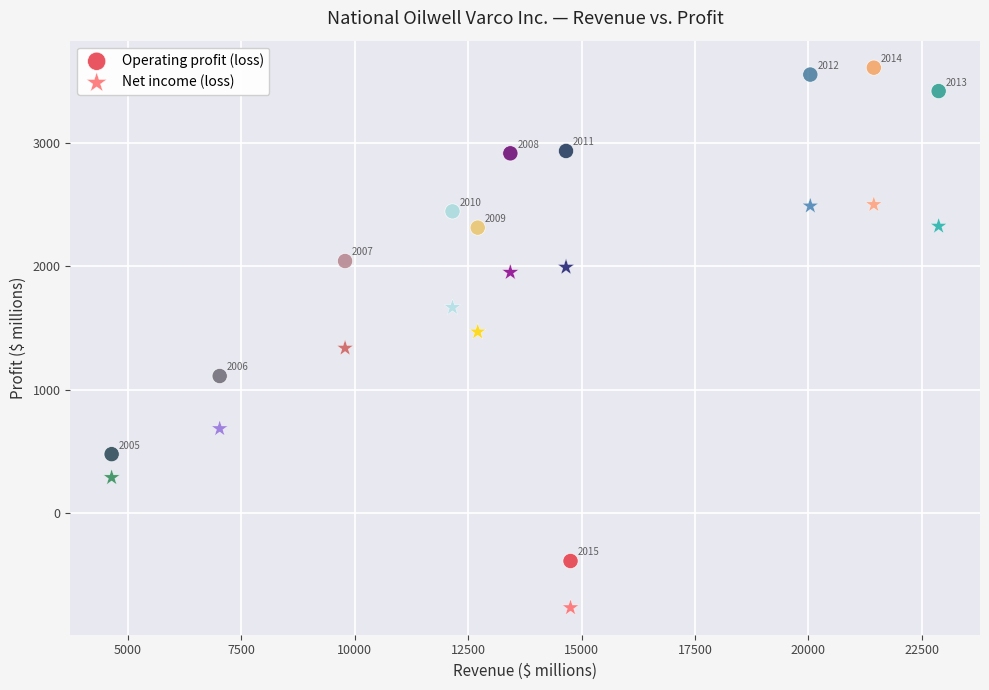

In the Net income (loss) series, what Y value is closest to 866?

684